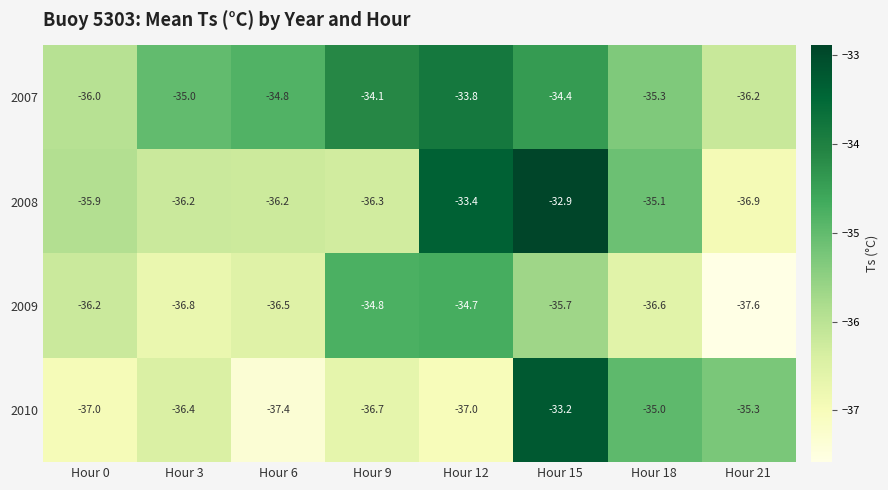

True or false: 2009 has a value of -49.9 at Hour 15.

False